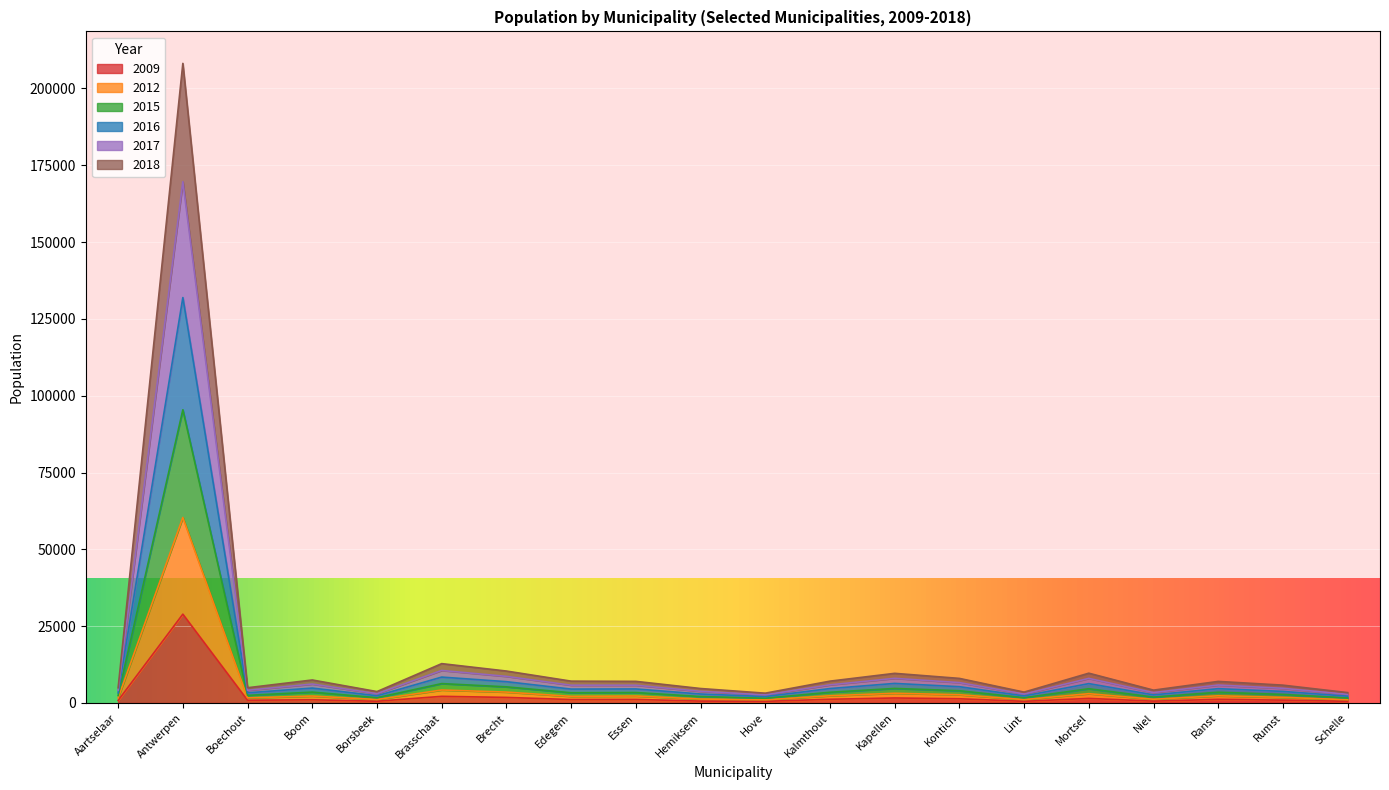

The 2009 series shows 1374 at Kontich. True or false?

True